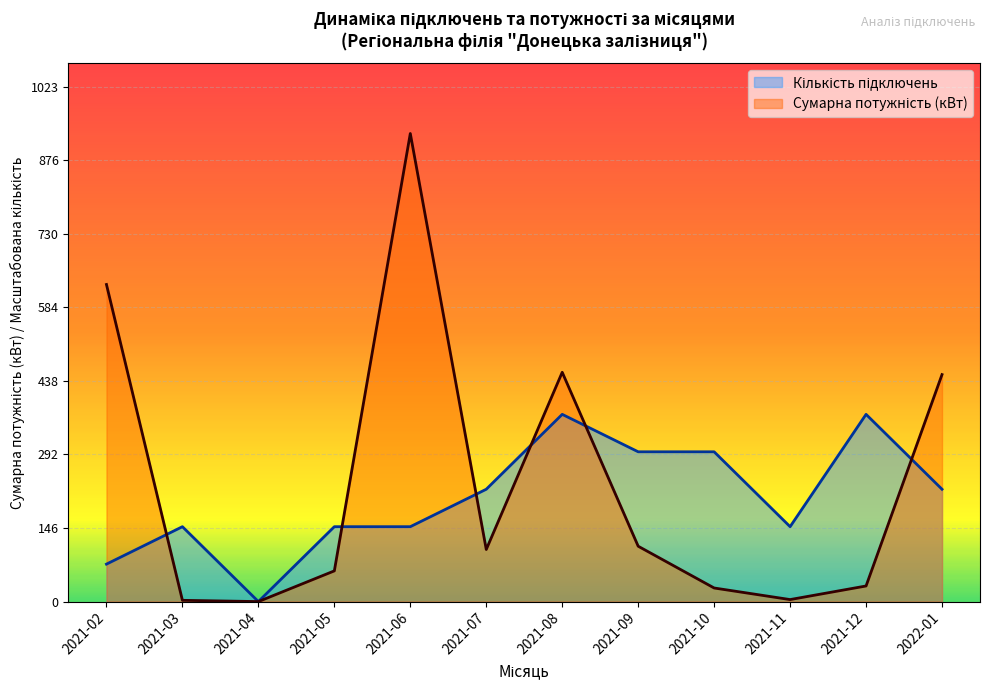

How many lines are shown in the chart?

2